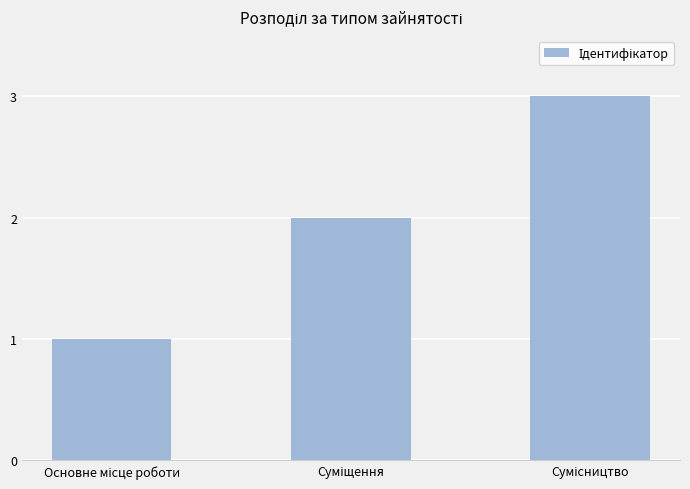

What is the value of the 3rd bar from the left?

3